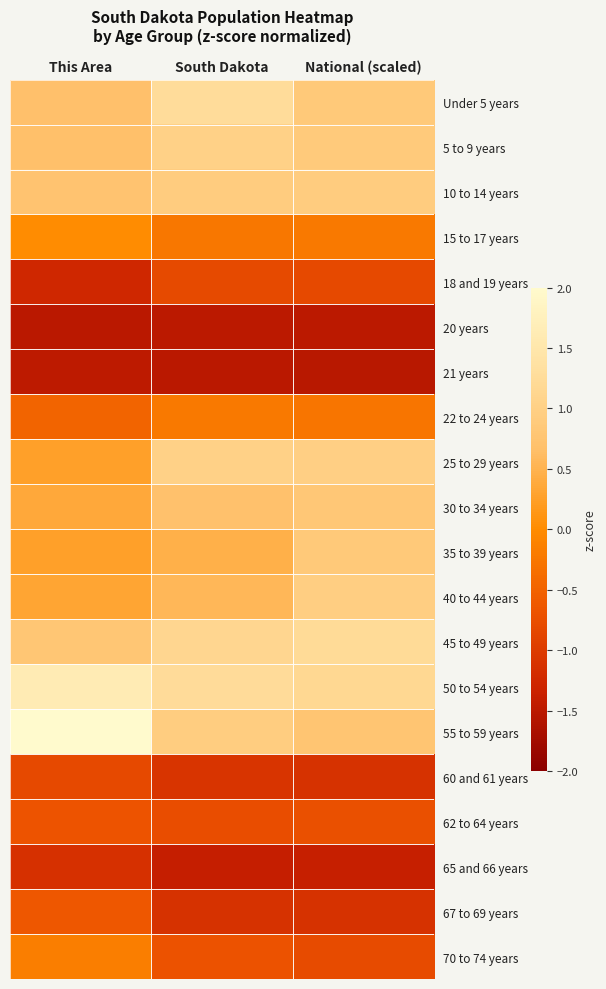

Reading left to right, transcribe all the data shown in this chart.

Under 5 years: This Area=0.7	South Dakota=1.3	National (scaled)=0.9
5 to 9 years: This Area=0.7	South Dakota=1.0	National (scaled)=0.9
10 to 14 years: This Area=0.7	South Dakota=0.9	National (scaled)=0.9
15 to 17 years: This Area=0.0	South Dakota=-0.2	National (scaled)=-0.2
18 and 19 years: This Area=-1.3	South Dakota=-0.8	National (scaled)=-0.8
20 years: This Area=-1.5	South Dakota=-1.5	National (scaled)=-1.5
21 years: This Area=-1.5	South Dakota=-1.5	National (scaled)=-1.5
22 to 24 years: This Area=-0.5	South Dakota=-0.2	National (scaled)=-0.3
25 to 29 years: This Area=0.3	South Dakota=1.0	National (scaled)=1.0
30 to 34 years: This Area=0.4	South Dakota=0.7	National (scaled)=0.8
35 to 39 years: This Area=0.3	South Dakota=0.5	National (scaled)=0.9
40 to 44 years: This Area=0.3	South Dakota=0.6	National (scaled)=1.0
45 to 49 years: This Area=0.8	South Dakota=1.1	National (scaled)=1.2
50 to 54 years: This Area=1.6	South Dakota=1.2	National (scaled)=1.2
55 to 59 years: This Area=2.4	South Dakota=1.0	National (scaled)=0.8
60 and 61 years: This Area=-0.8	South Dakota=-1.1	National (scaled)=-1.1
62 to 64 years: This Area=-0.7	South Dakota=-0.8	National (scaled)=-0.7
65 and 66 years: This Area=-1.1	South Dakota=-1.4	National (scaled)=-1.4
67 to 69 years: This Area=-0.6	South Dakota=-1.1	National (scaled)=-1.1
70 to 74 years: This Area=-0.2	South Dakota=-0.7	National (scaled)=-0.8